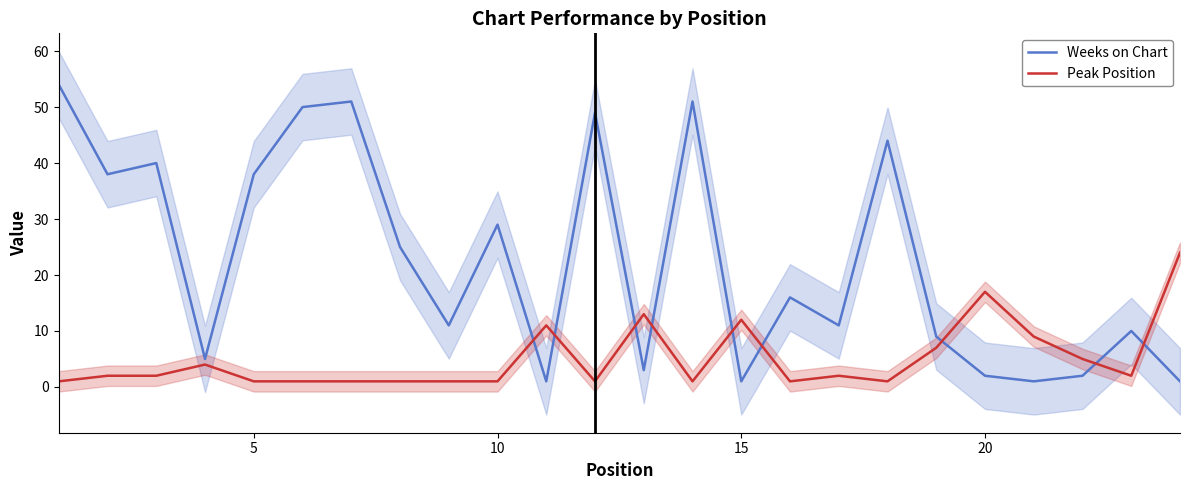

Reading left to right, extract all data points from this chart.

Weeks on Chart: 54	38	40	5	38	50	51	25	11	29	1	49	3	51	1	16	11	44	9	2	1	2	10	1
Peak Position: 1	2	2	4	1	1	1	1	1	1	11	1	13	1	12	1	2	1	7	17	9	5	2	24